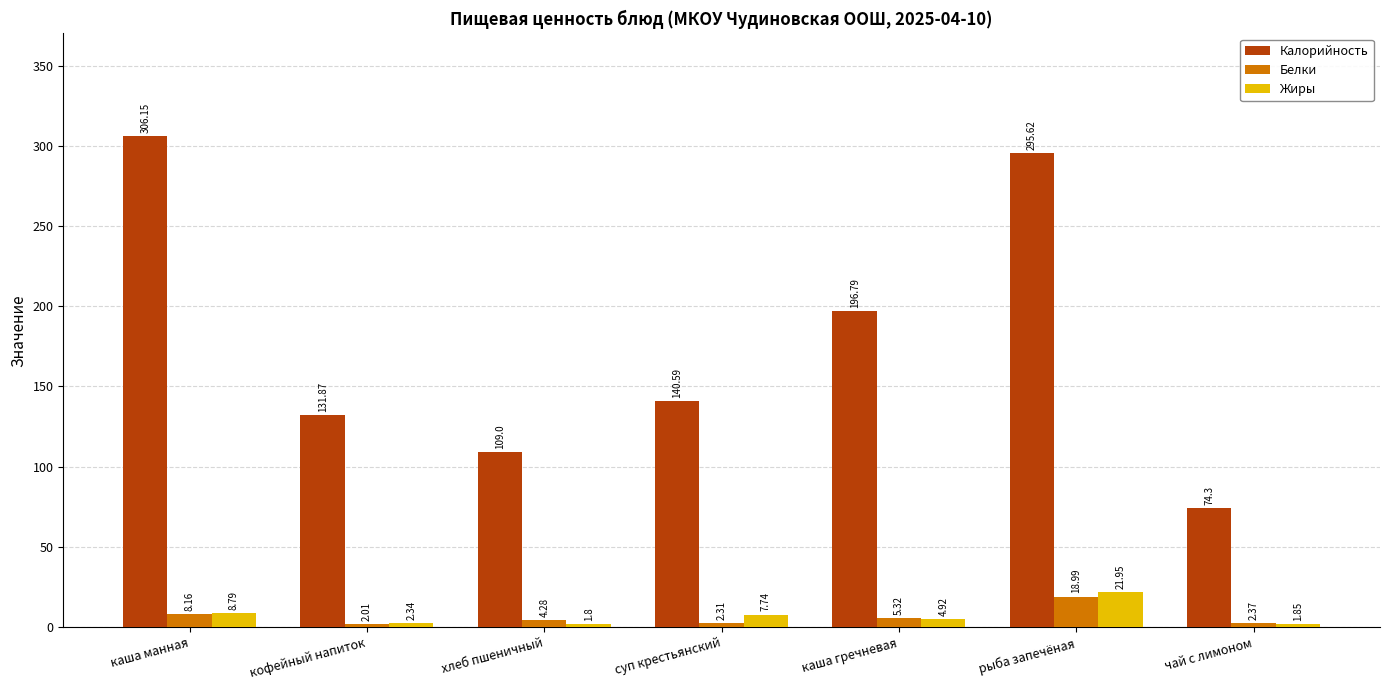

What is the difference between the maximum and minimum values in the Белки series?

17.0